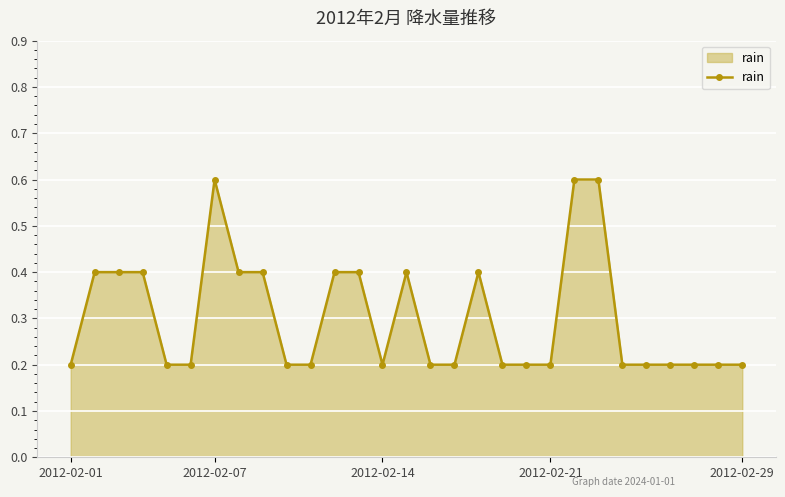

What is the difference between the maximum and minimum values?

0.4